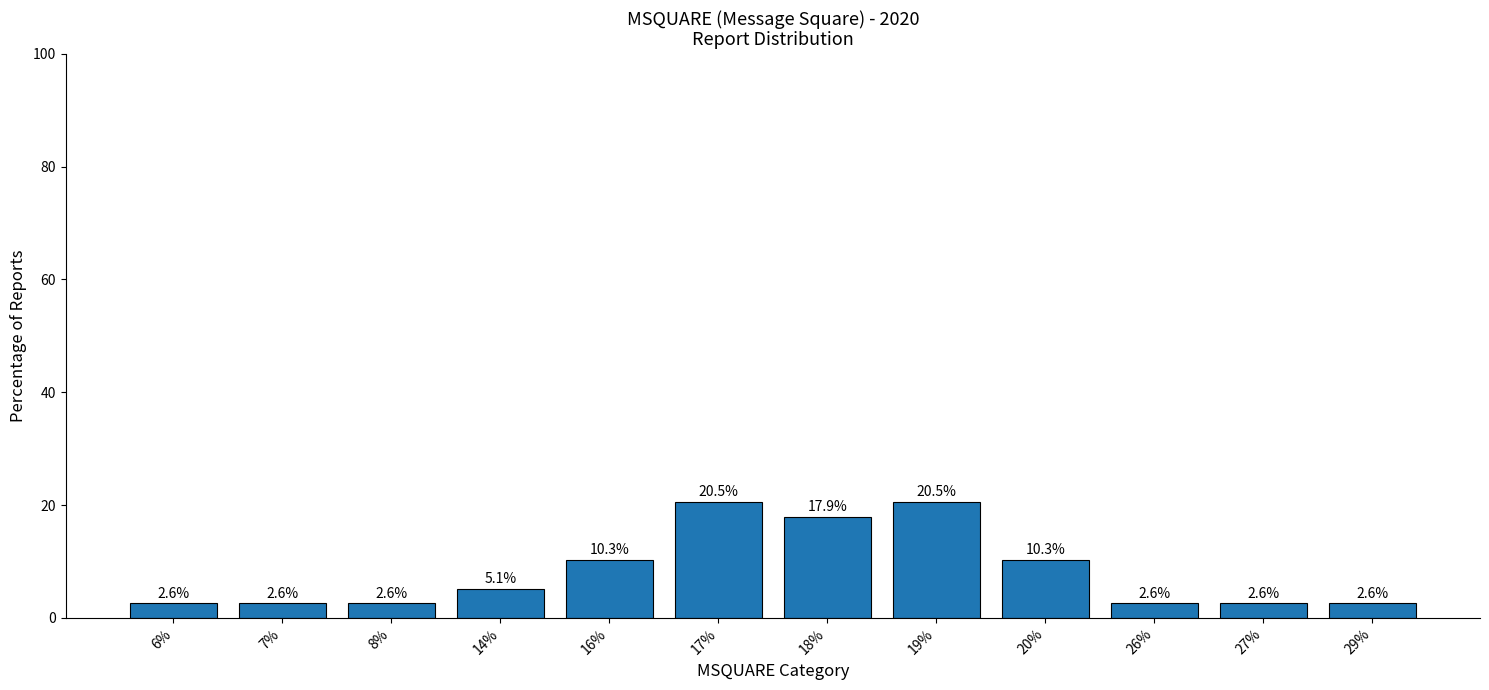

The value at 14% is 2.1. True or false?

False